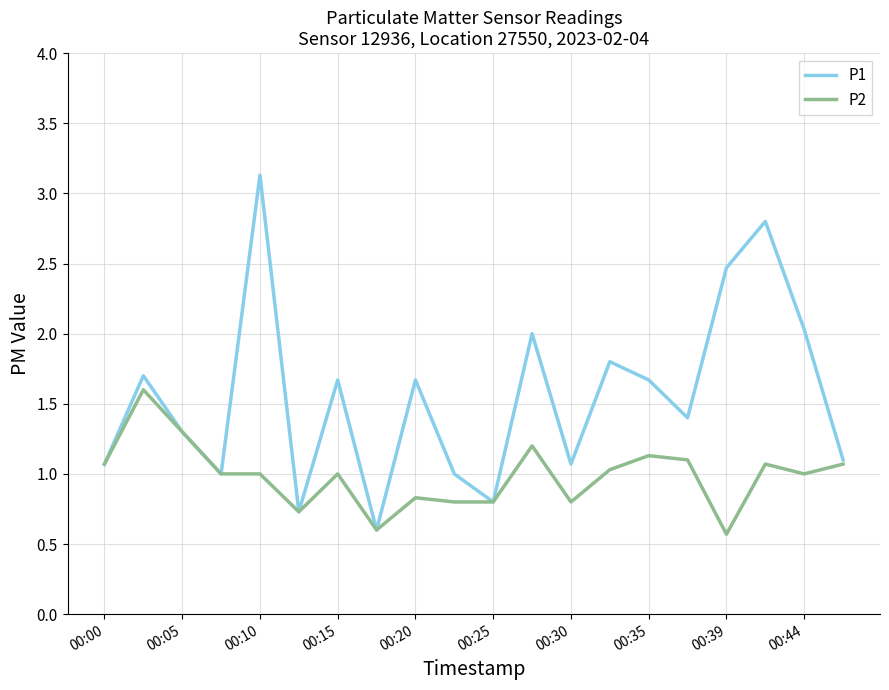

List the series in order of their overall mean, highest first.

P1, P2